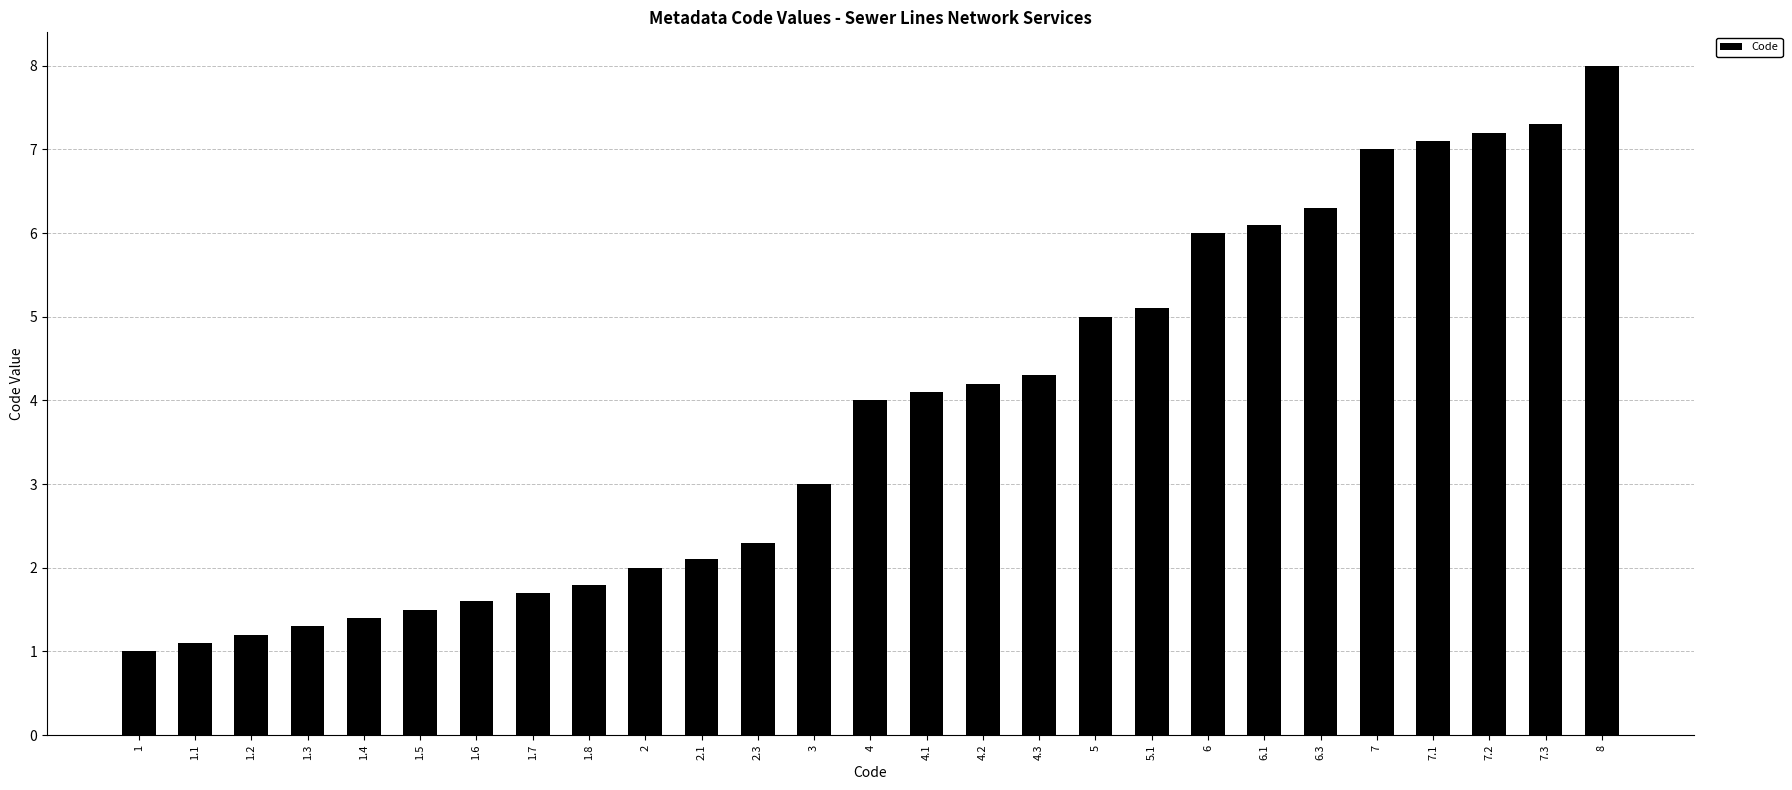

What is the difference between the maximum and second lowest values?

6.9